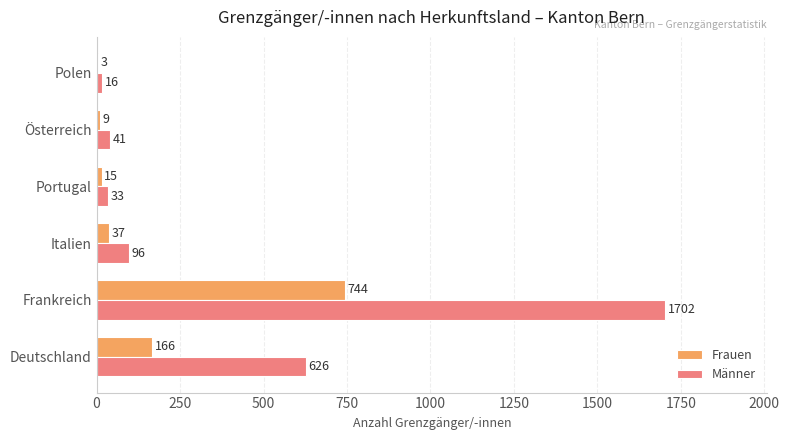

Which series has the widest spread of values?

Männer